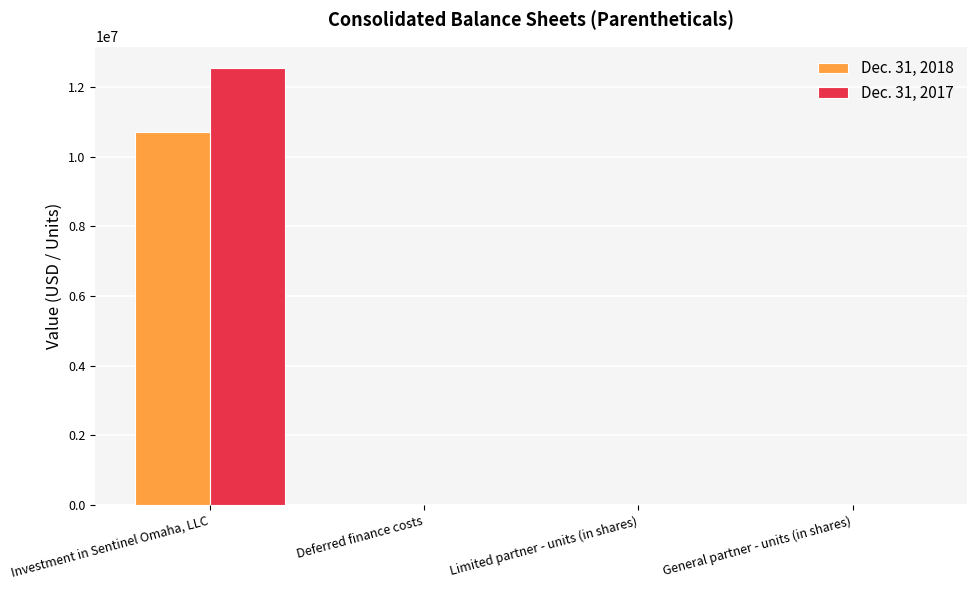

True or false: Dec. 31, 2017 has a value of 12526608 at Investment in Sentinel Omaha, LLC.

True